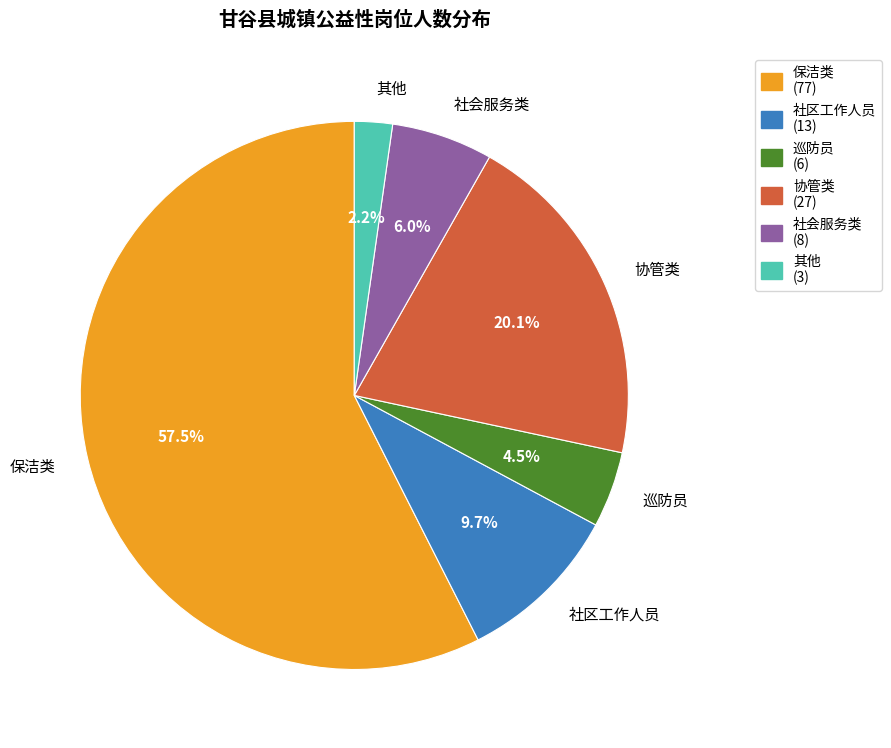

To the nearest percent, what is the average slice percentage?

17%